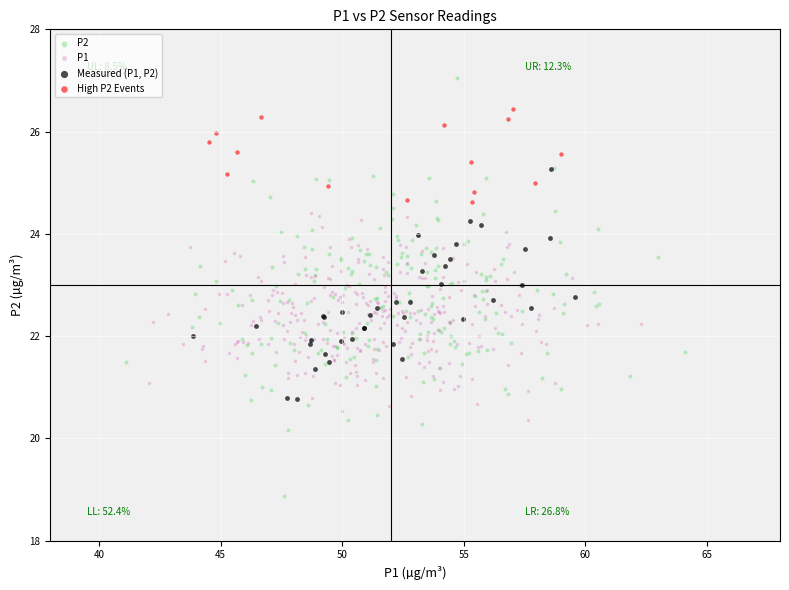

Which series has the widest spread of Y values?

P2